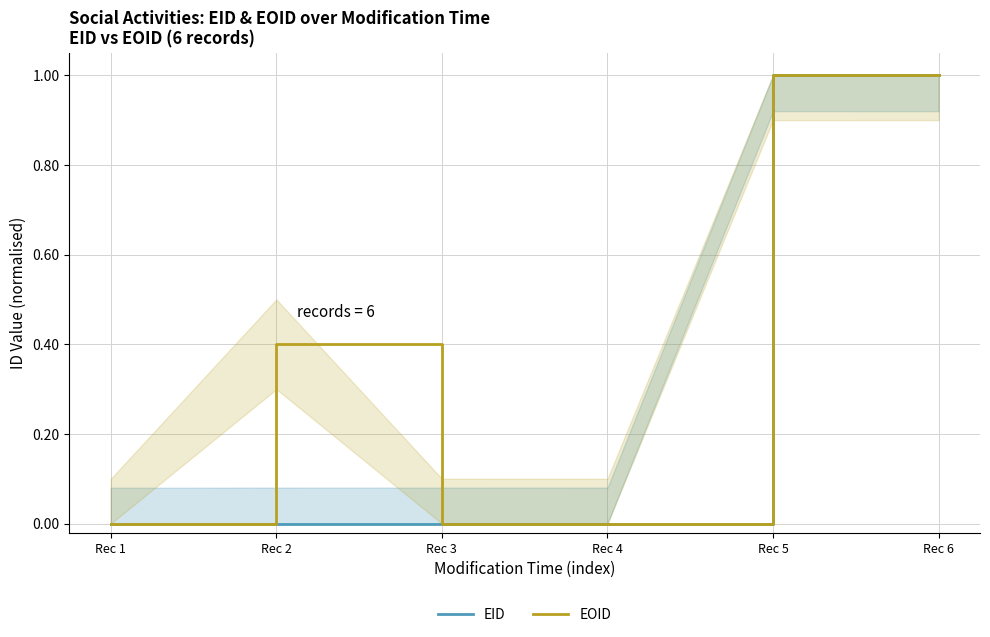

Where is the first local minimum for EOID?

Rec 3